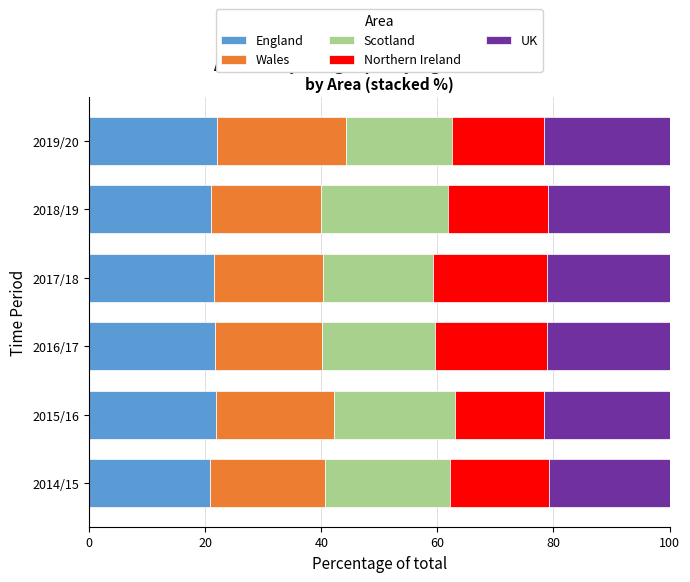

The England series shows 11.4 at 2015/16. True or false?

False